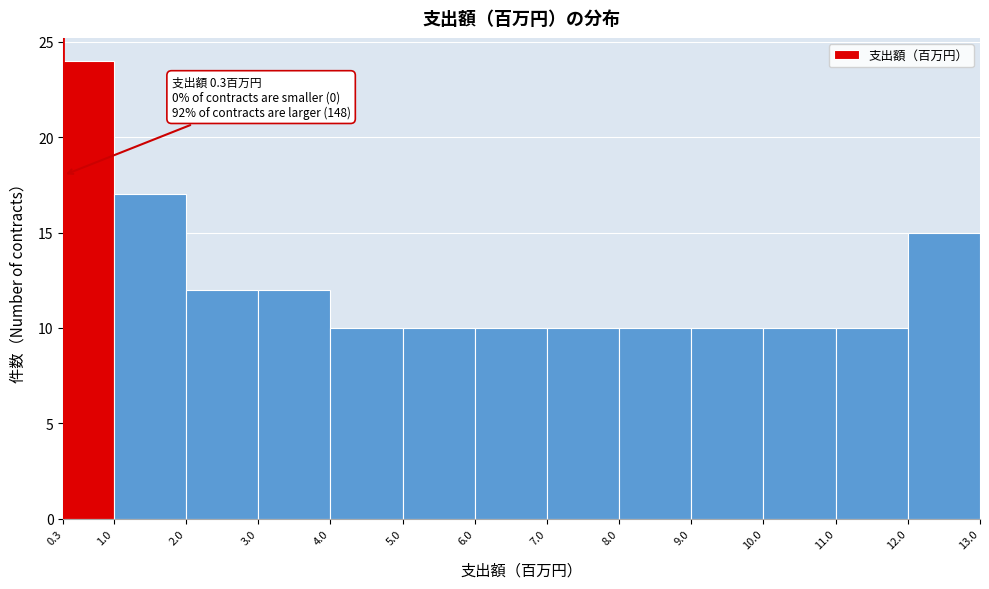

Which range on the x-axis has the tallest bar?

0.3 to 1.0